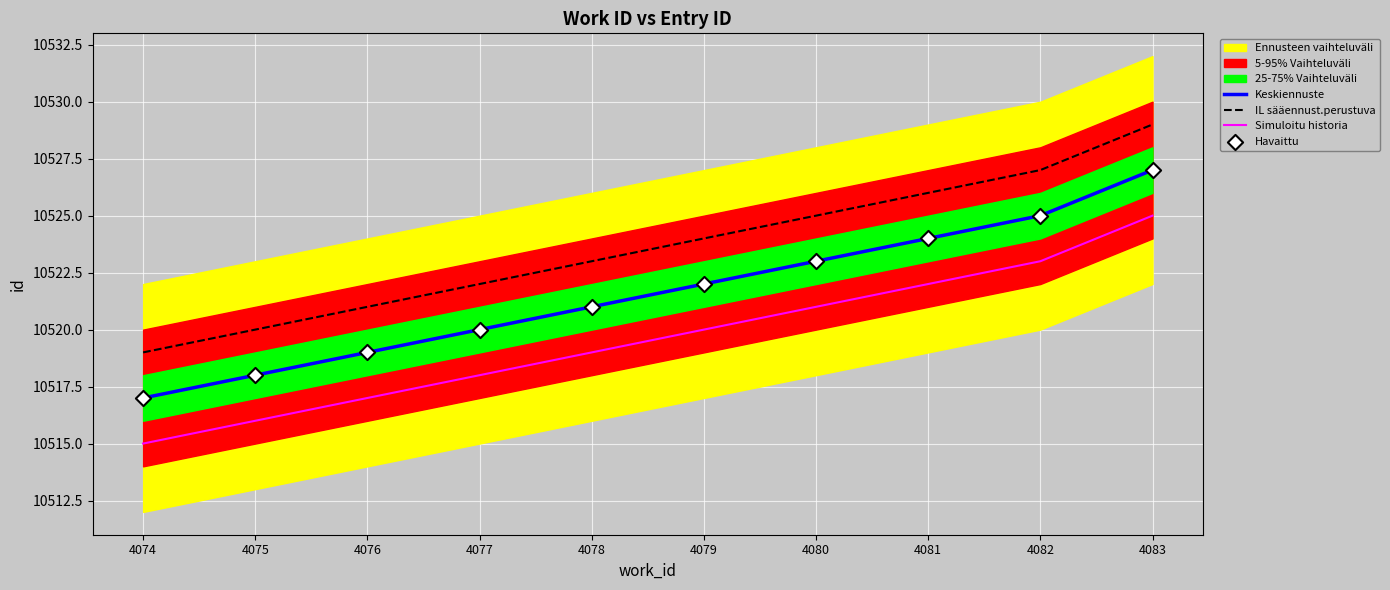

Which series reaches the minimum Y coordinate?

Simuloitu historia